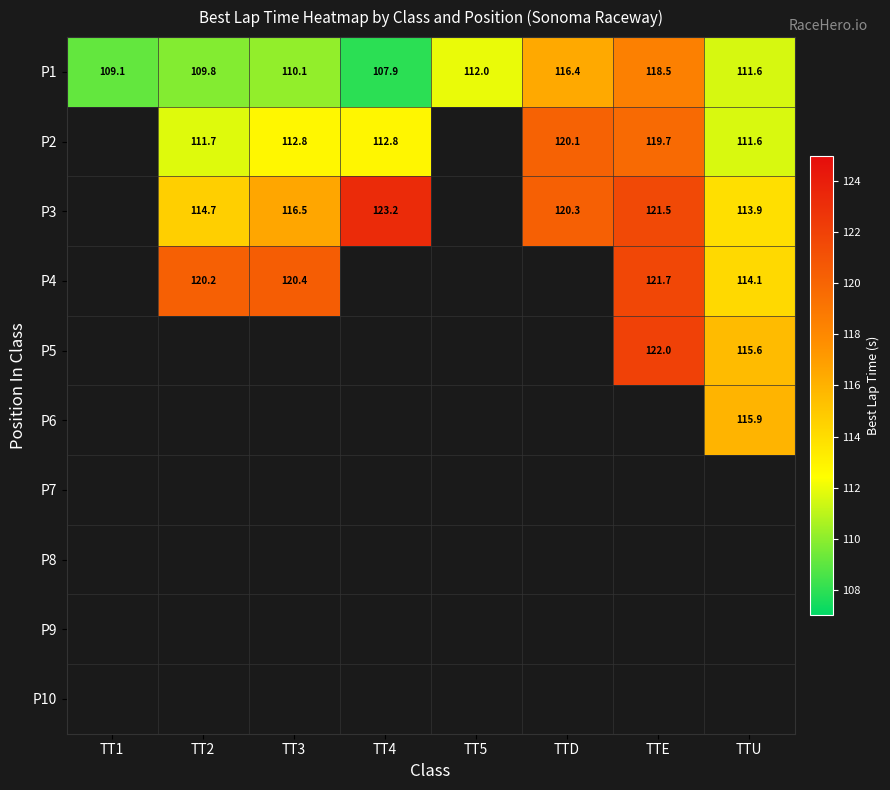

At which category does the chart reach its minimum across all series?

TT1